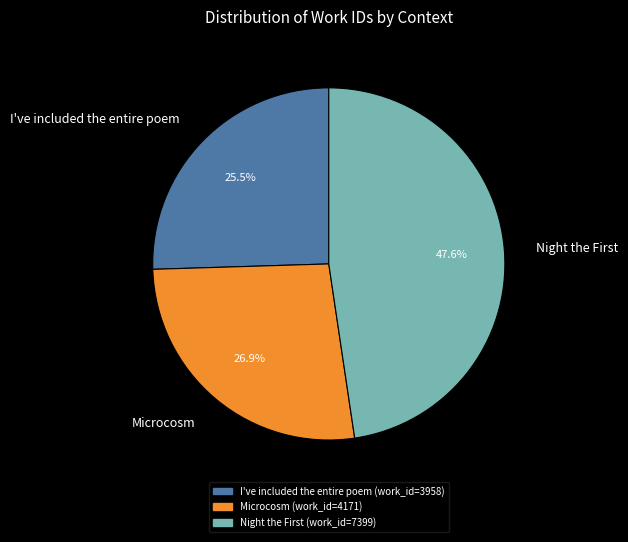

Which slice is the smallest?

I've included the entire poem